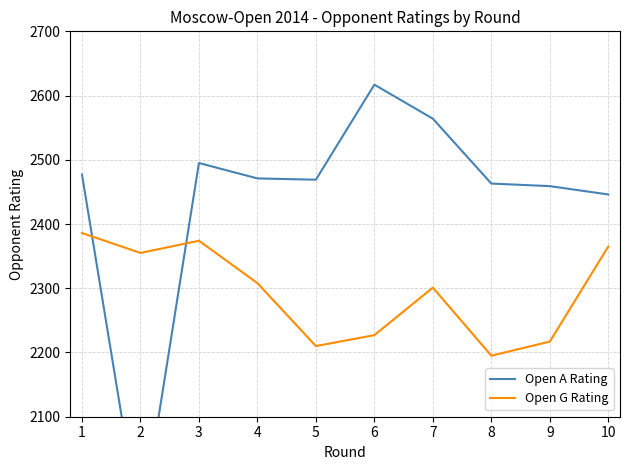

Reading left to right, what are all the values shown in this chart?

Open A Rating: 1=2477	2=1922	3=2495	4=2471	5=2469	6=2617	7=2564	8=2463	9=2459	10=2446
Open G Rating: 1=2386	2=2355	3=2374	4=2308	5=2210	6=2227	7=2301	8=2195	9=2217	10=2365